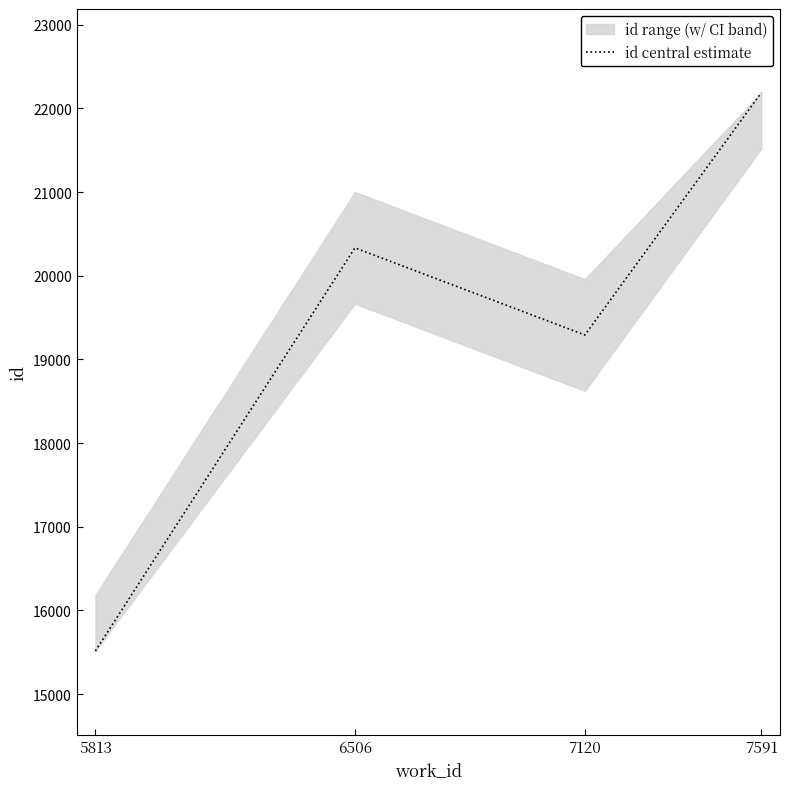

Reading left to right, list all the values displayed in this chart.

15516	20333	19292	22187